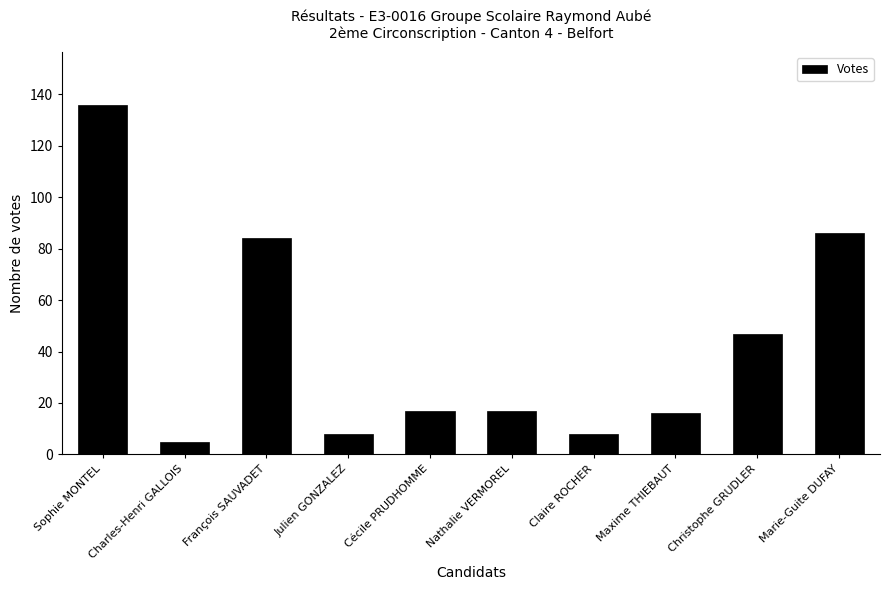

What is the sum of all values?

424